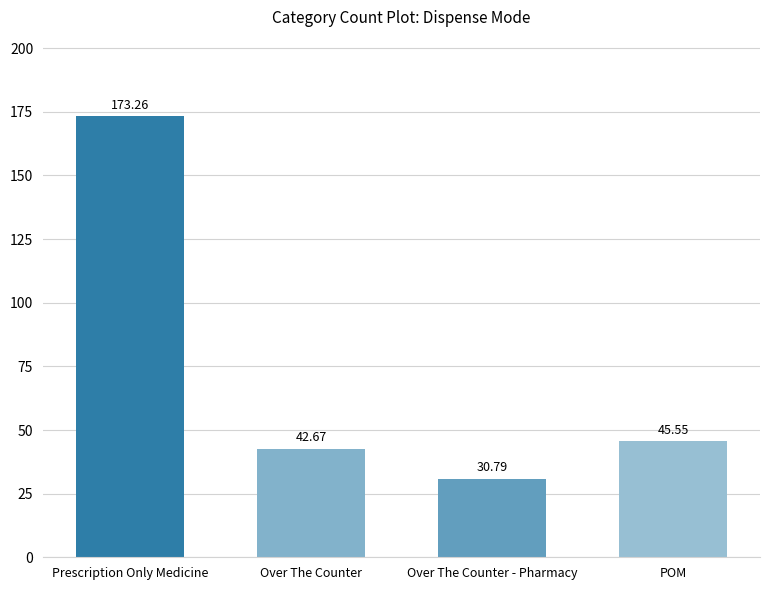

What is the sum of all values?

292.3